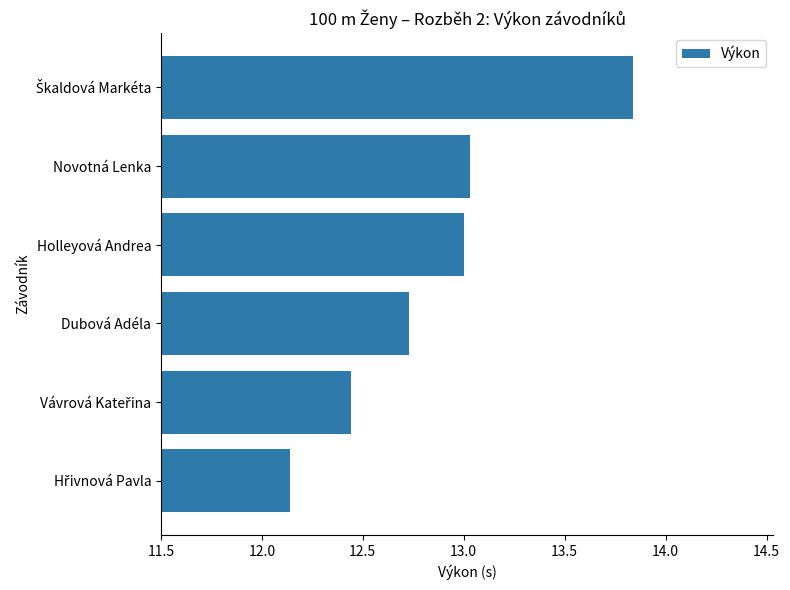

True or false: the data shows 21.5 at Holleyová Andrea.

False